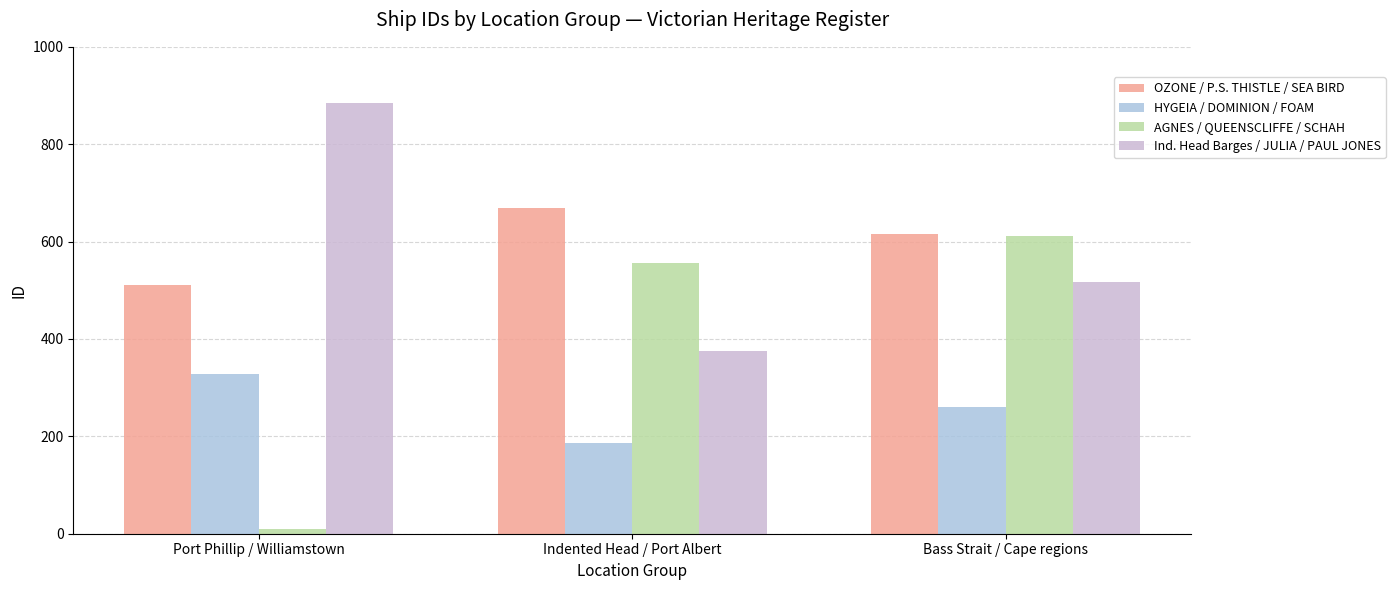

What is the label of the 1st bar from the left?

Port Phillip / Williamstown